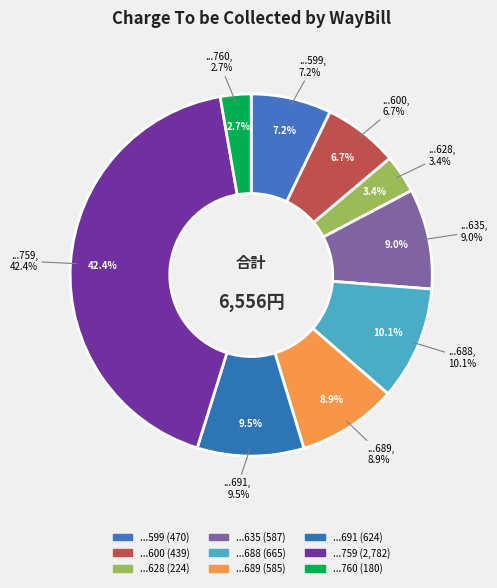

Is the sum of 12101412300760 and 12101412300759 greater than half?

No